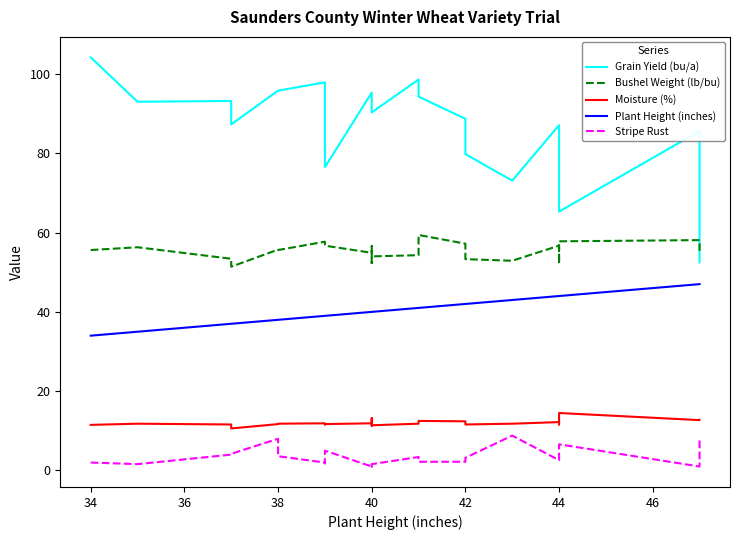

Is it true that Stripe Rust equals 1.2 at 46?

False